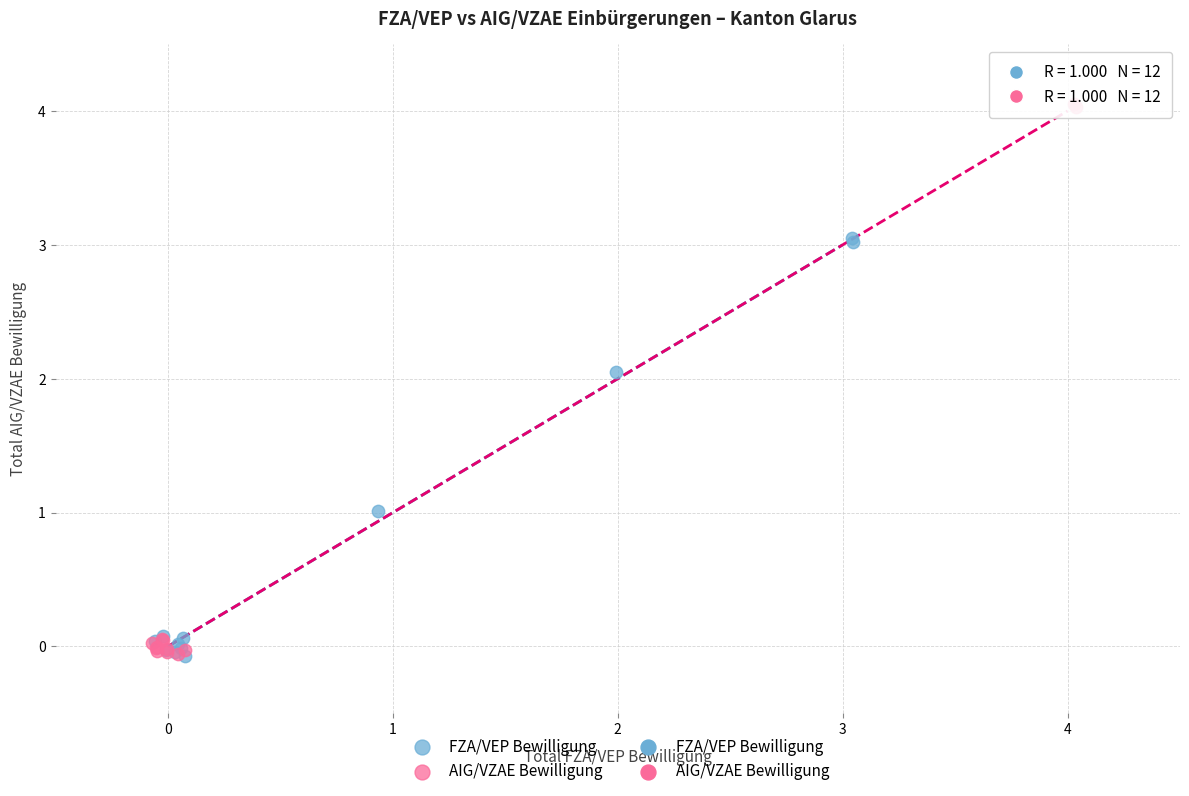

Which series has the largest Y range (max minus min)?

AIG/VZAE Bewilligung